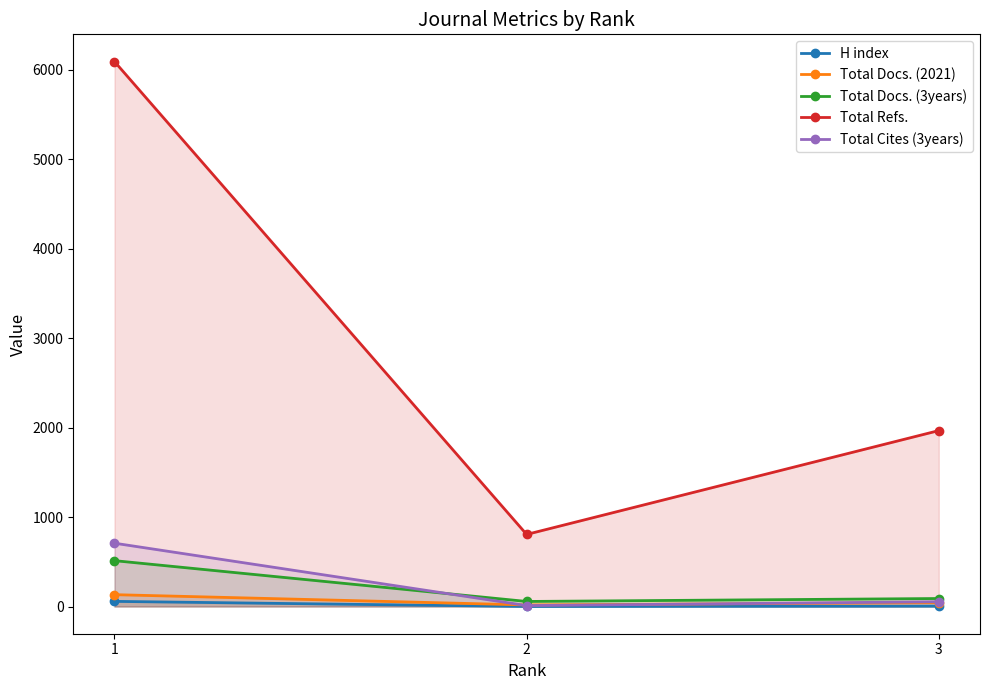

Is the value of Total Cites (3years) at 1 greater than the value of Total Docs. (3years) at 3?

Yes